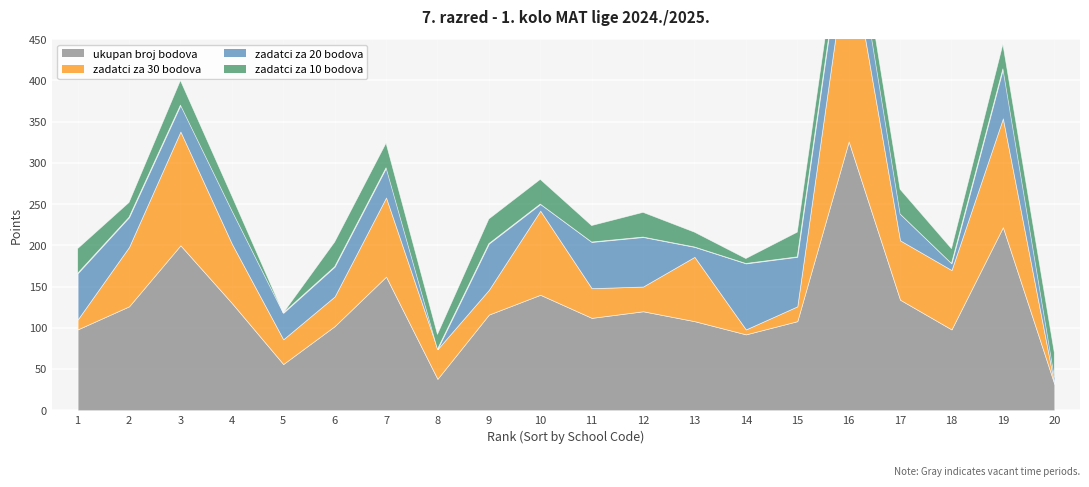

What is the difference between the highest and lowest values at 8?

54